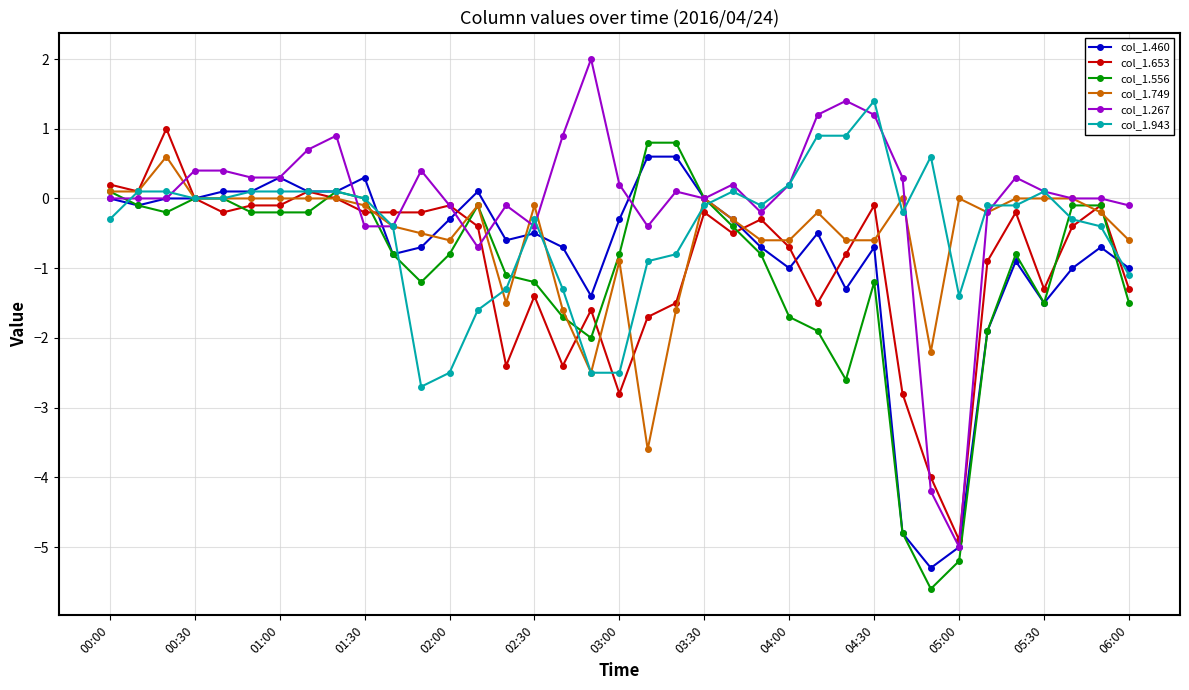

True or false: col_1.749 has more than 2 points higher than both neighbors.

True